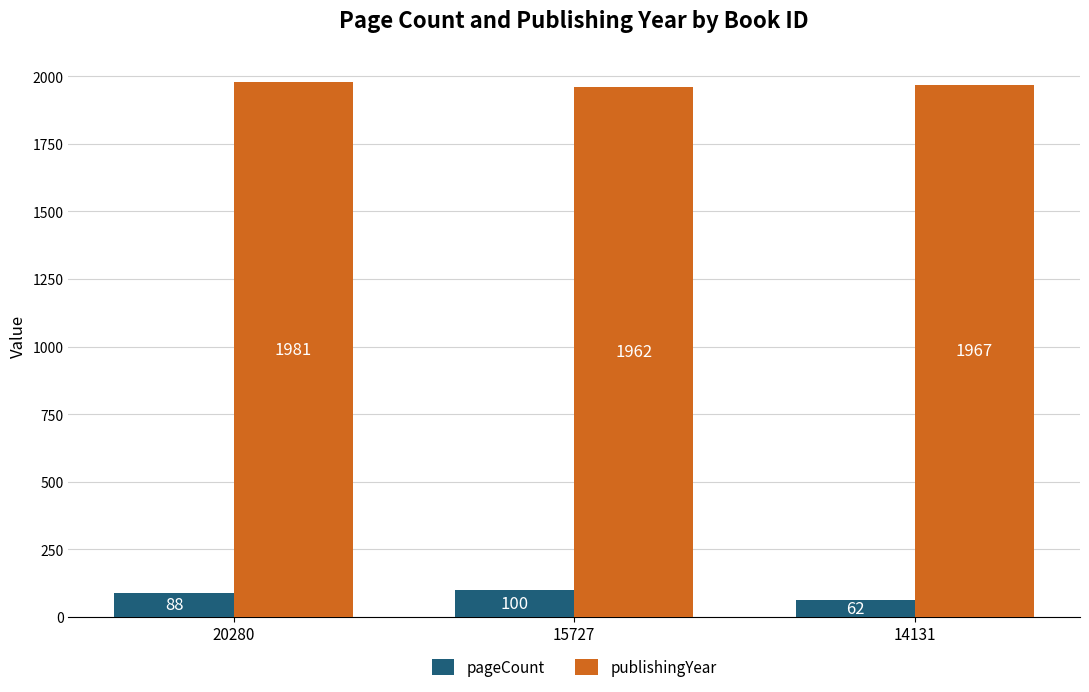

What is the lowest value of the pageCount series?

62